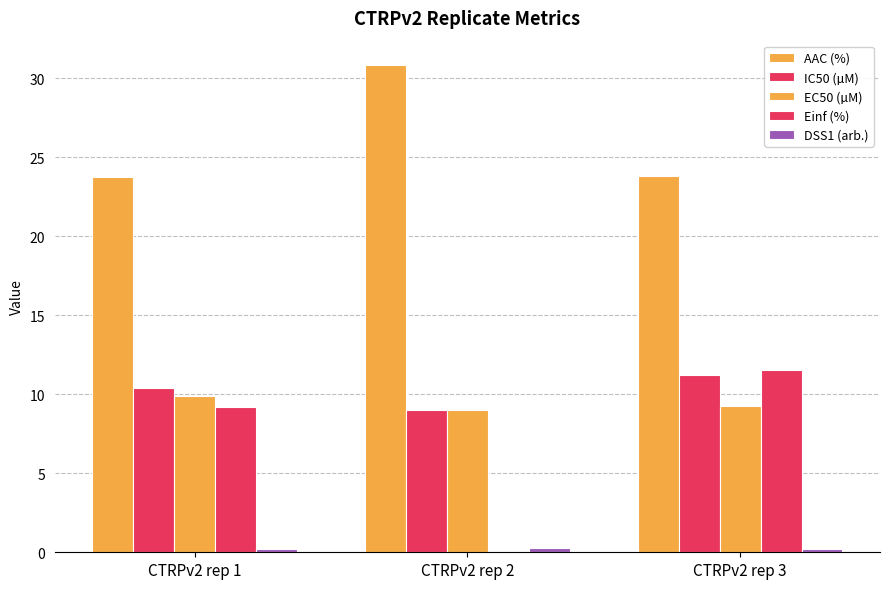

What is the value of the EC50 (µM) bar at the 2nd from the left?

9.0